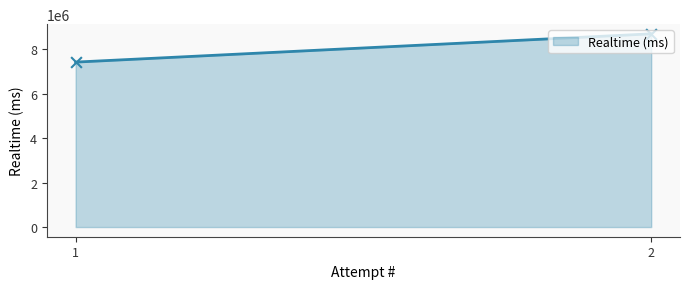

What is the change in value from 1 to 2?

+1270964